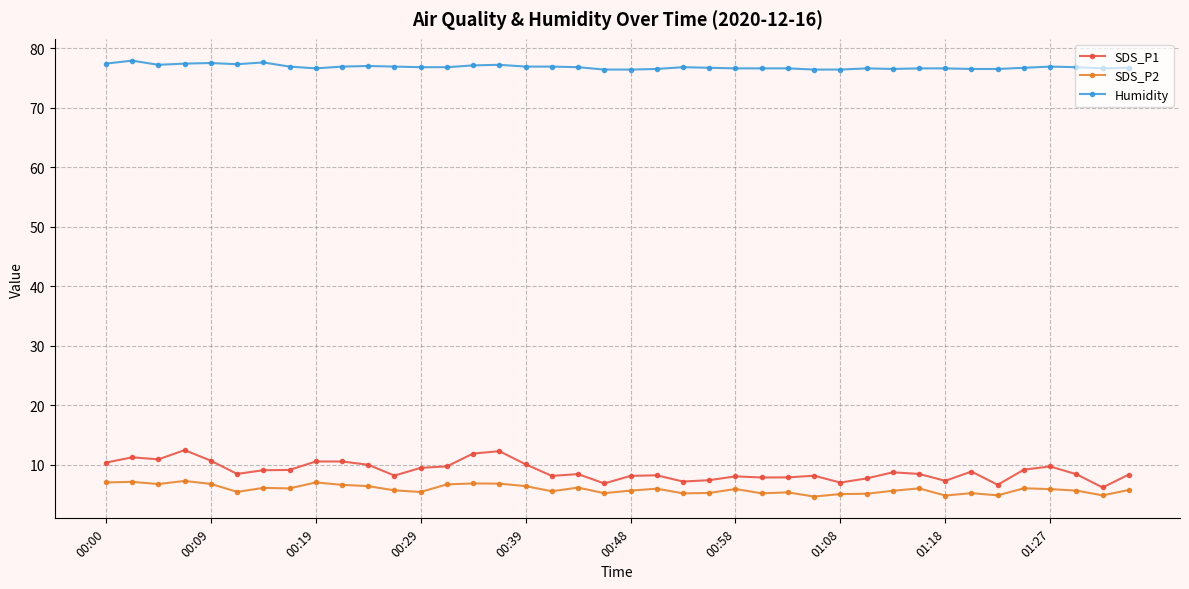

What is the difference between the maximum and minimum values in the SDS_P1 series?

6.3